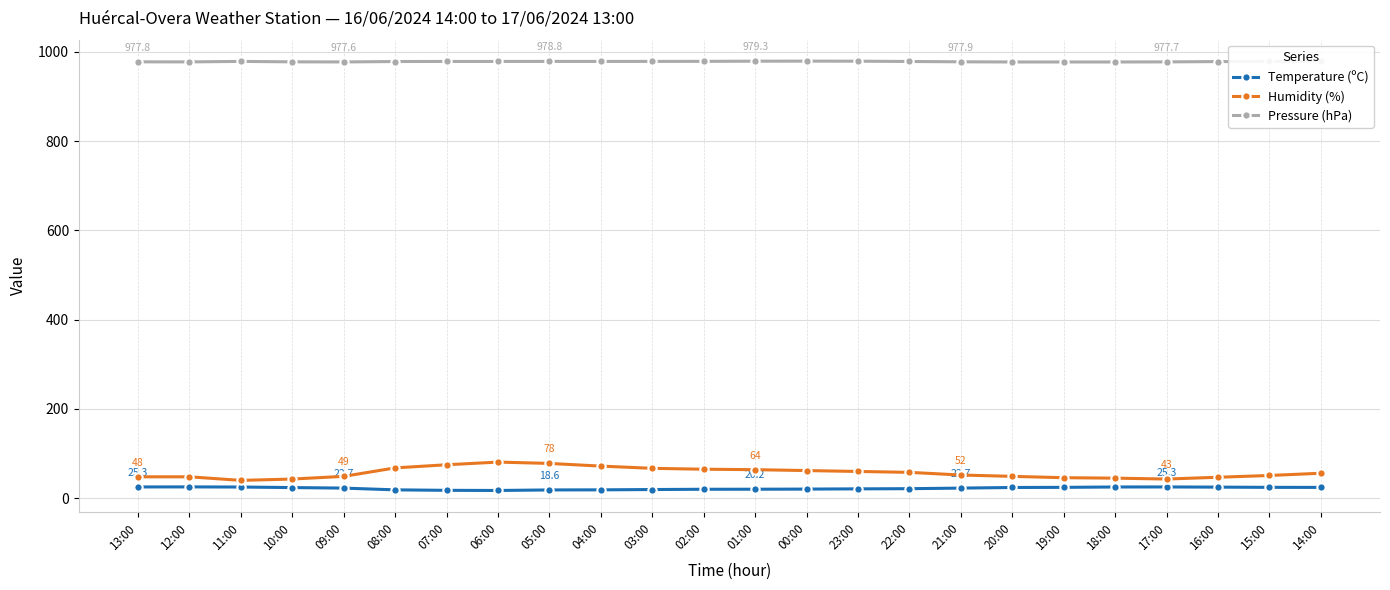

Which series has the largest range (max minus min)?

Humidity (%)